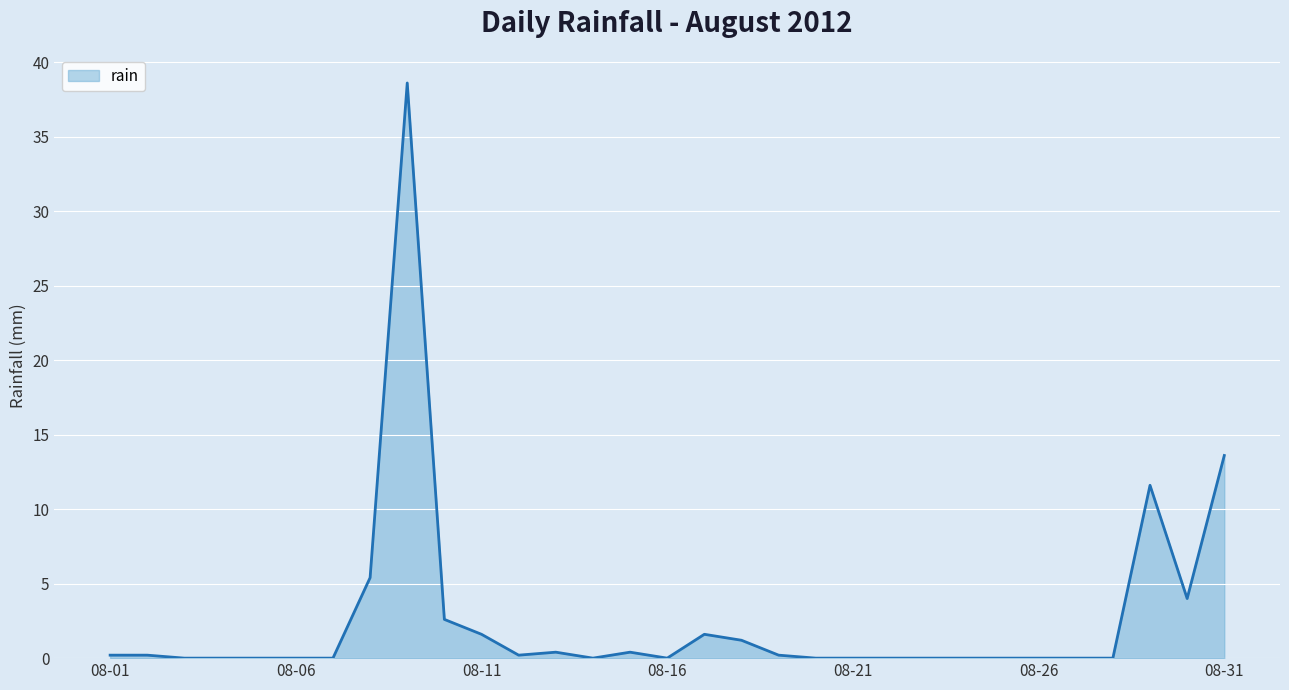

What is the greatest value displayed?

38.6